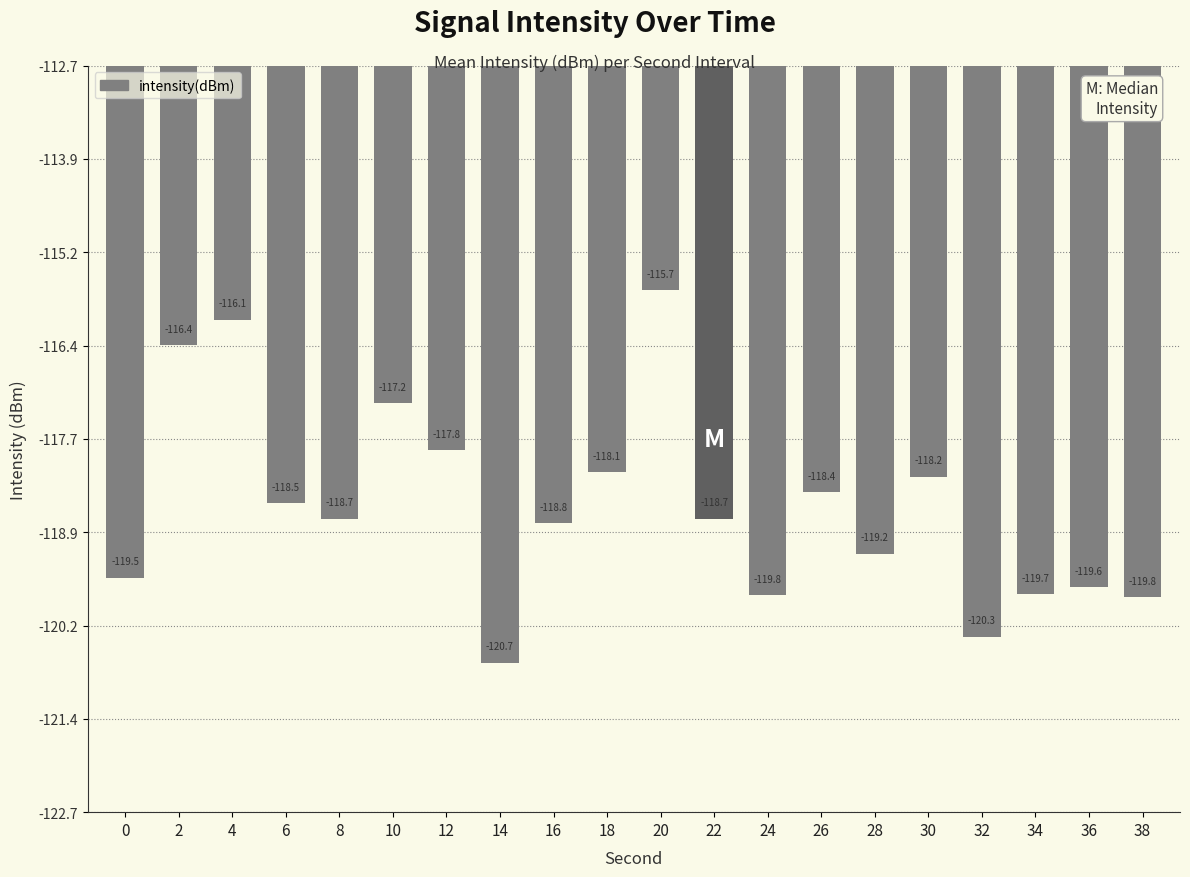

Which has a higher value, 4 or 18?

4